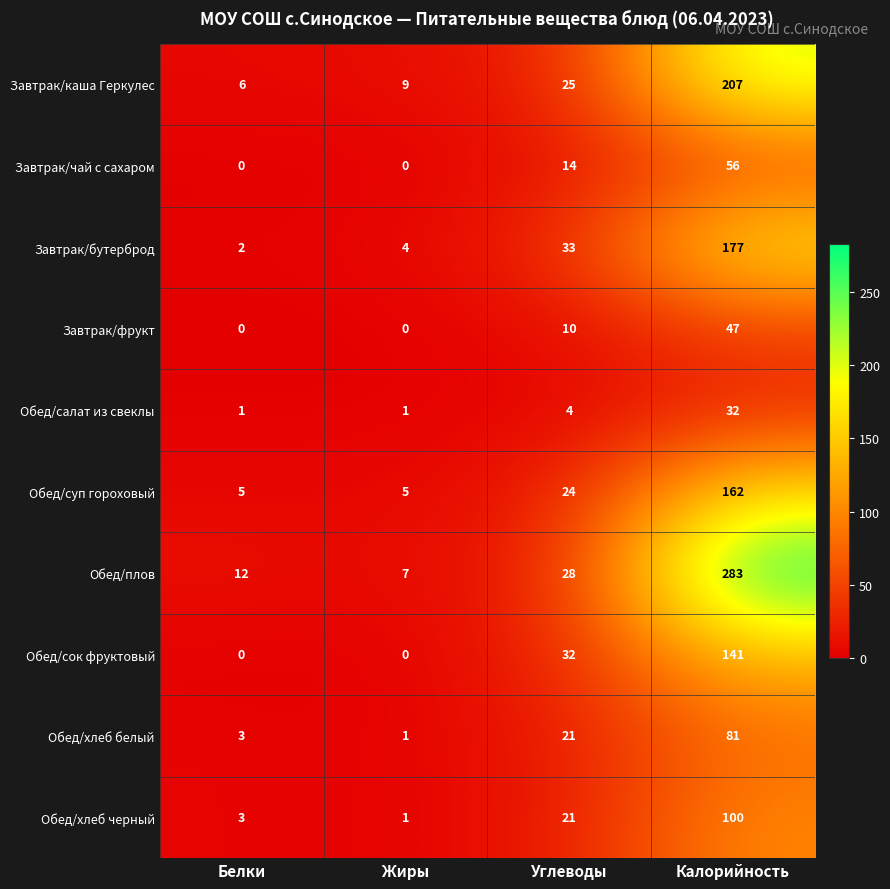

The value of Обед/сок фруктовый at Жиры is 0. True or false?

True